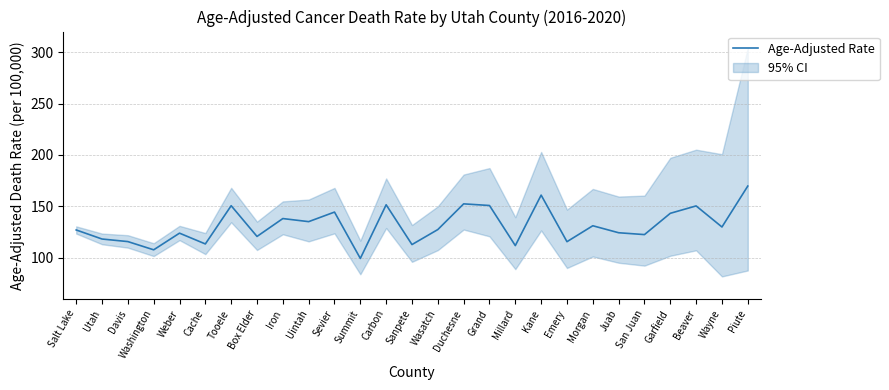

List the labels in order of value, smallest first.

Summit, Washington, Millard, Sanpete, Cache, Emery, Davis, Utah, Box Elder, San Juan, Weber, Juab, Salt Lake, Wasatch, Wayne, Morgan, Uintah, Iron, Garfield, Sevier, Beaver, Tooele, Grand, Carbon, Duchesne, Kane, Piute